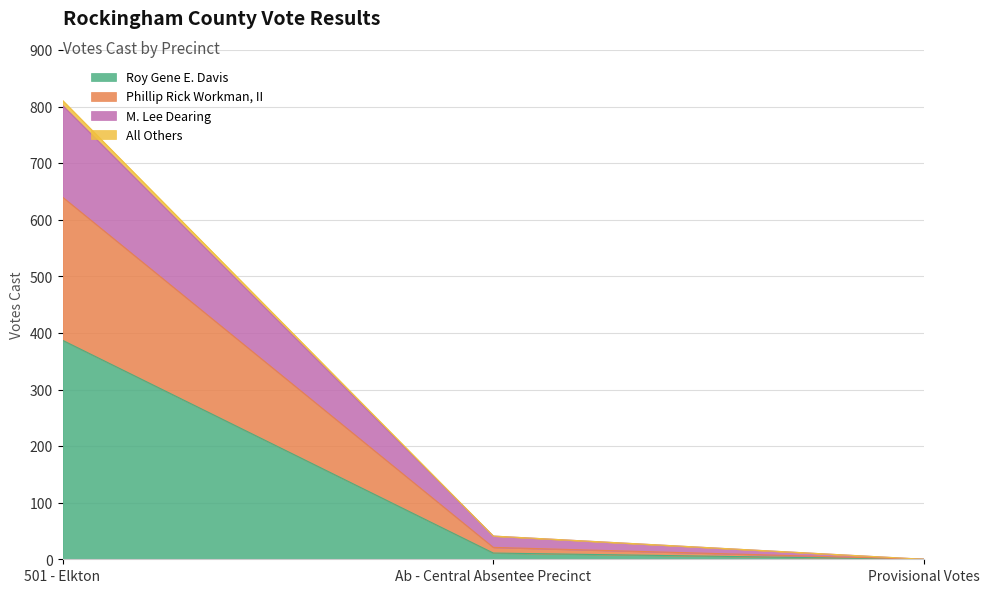

At Provisional Votes, list the series in order from smallest to largest.

Roy Gene E. Davis, Phillip Rick Workman, II, M. Lee Dearing, All Others